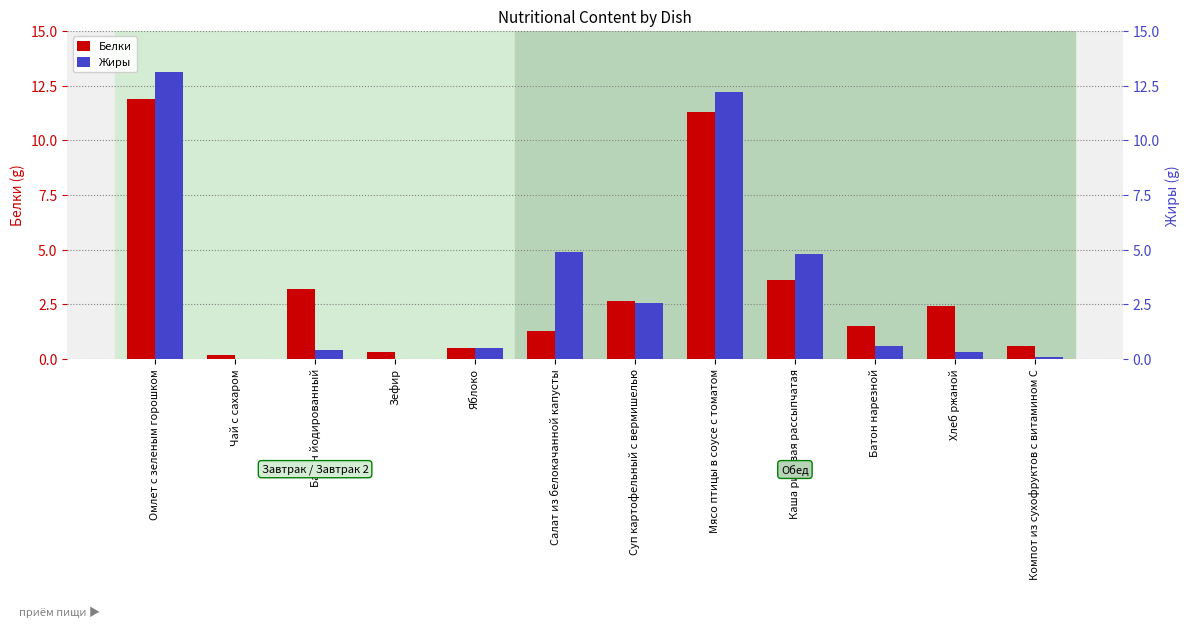

What is the total value across all series at Батон нарезной?

2.1